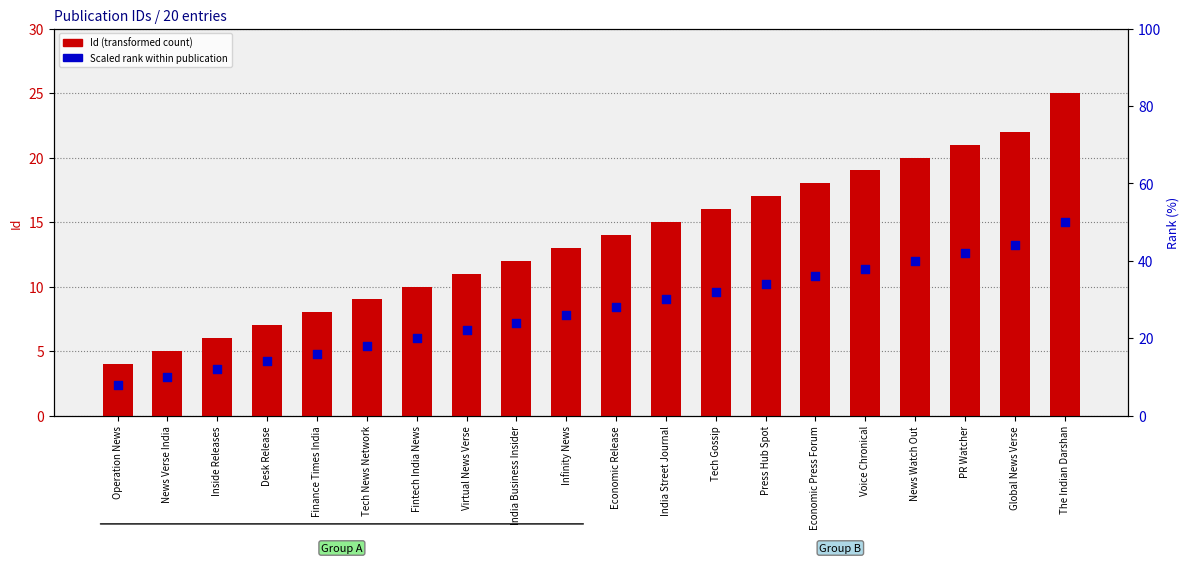

Which series has the largest Y range (max minus min)?

Id (transformed count)